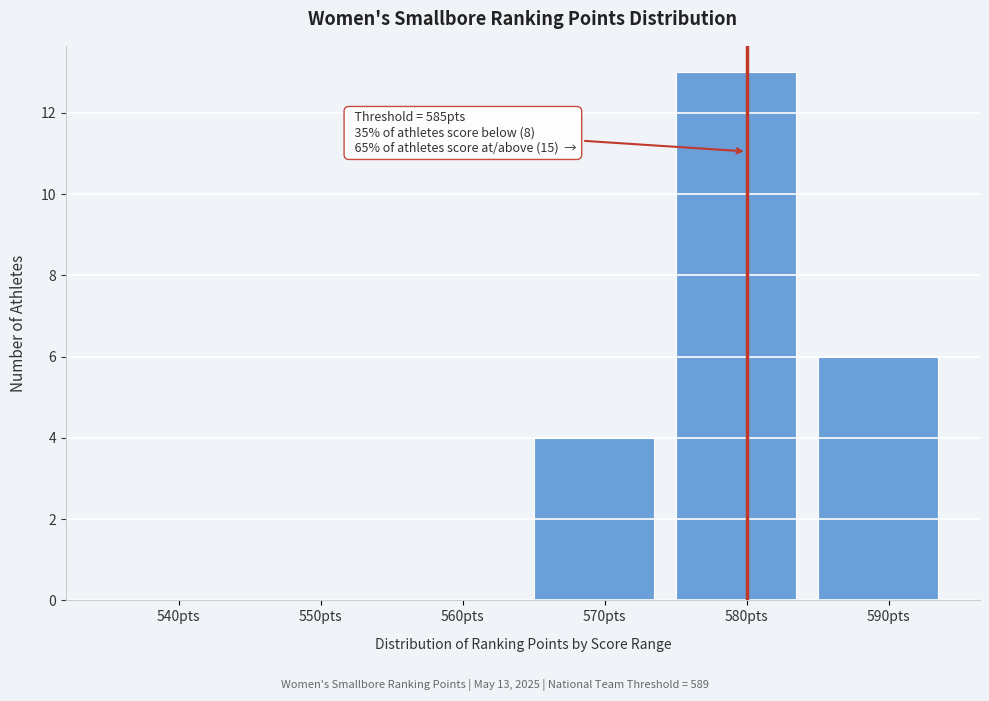

Reading left to right, transcribe all the data shown in this chart.

540pts=0	550pts=0	560pts=0	570pts=4	580pts=13	590pts=6